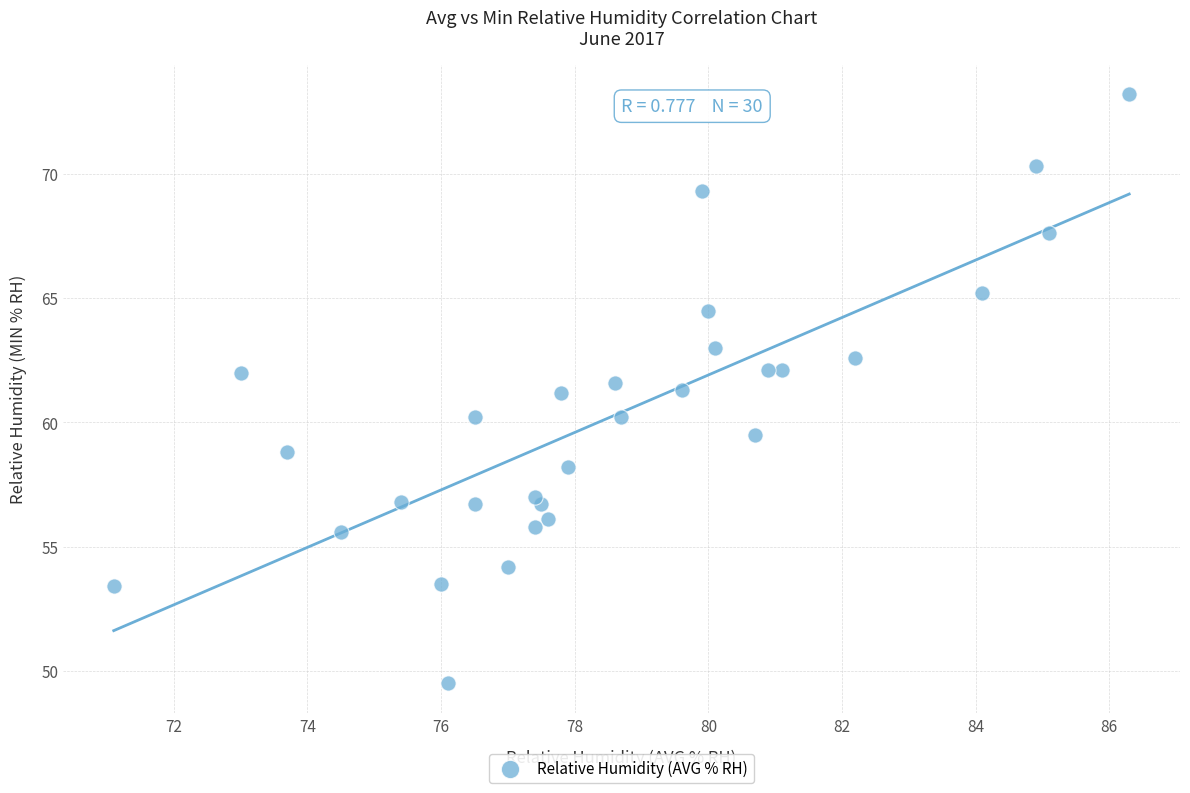

What is the range of Y values (max minus min)?

23.7